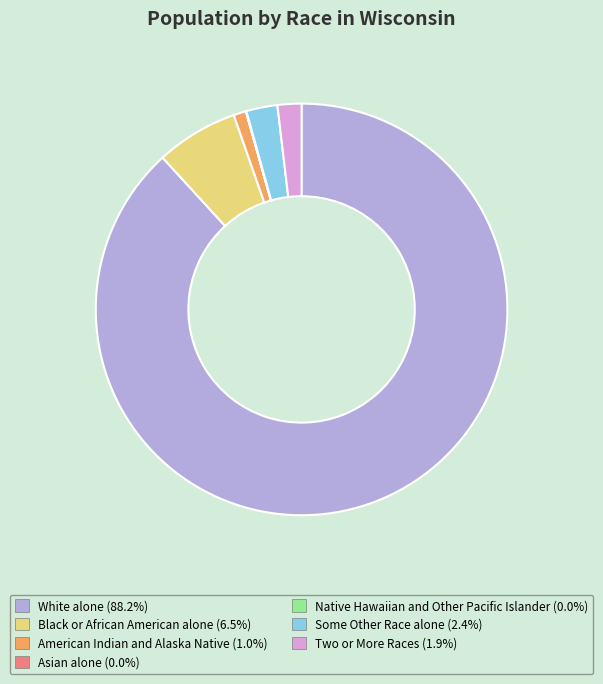

Which slice is the largest?

White alone